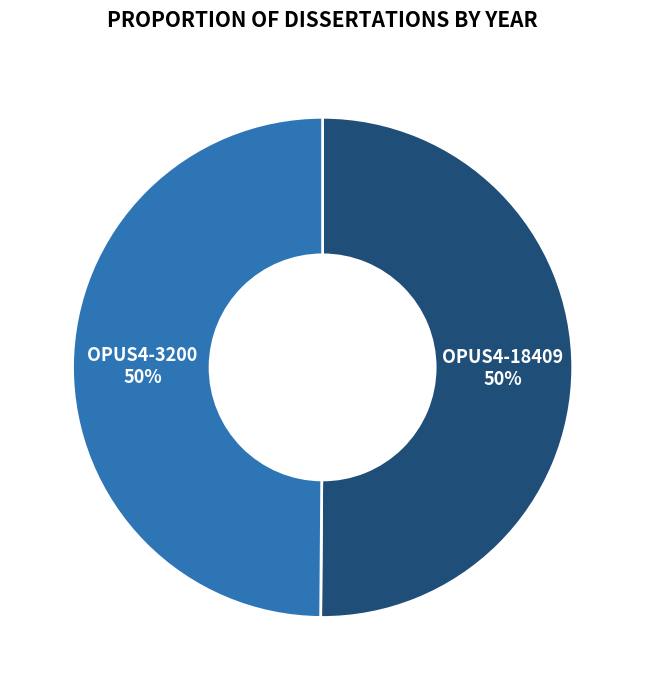

To the nearest percent, what percentage of the pie is OPUS4-3200?

50%